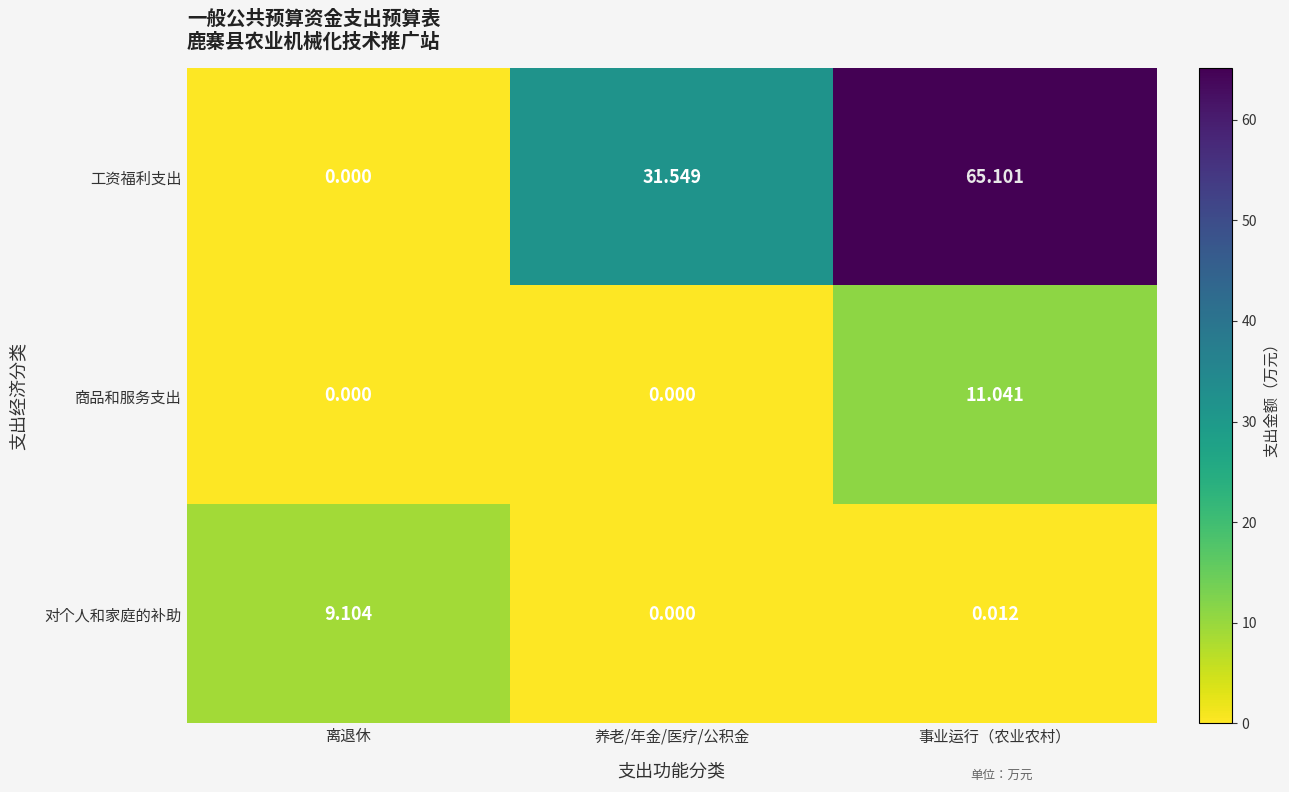

Which series has the widest spread of values?

工资福利支出